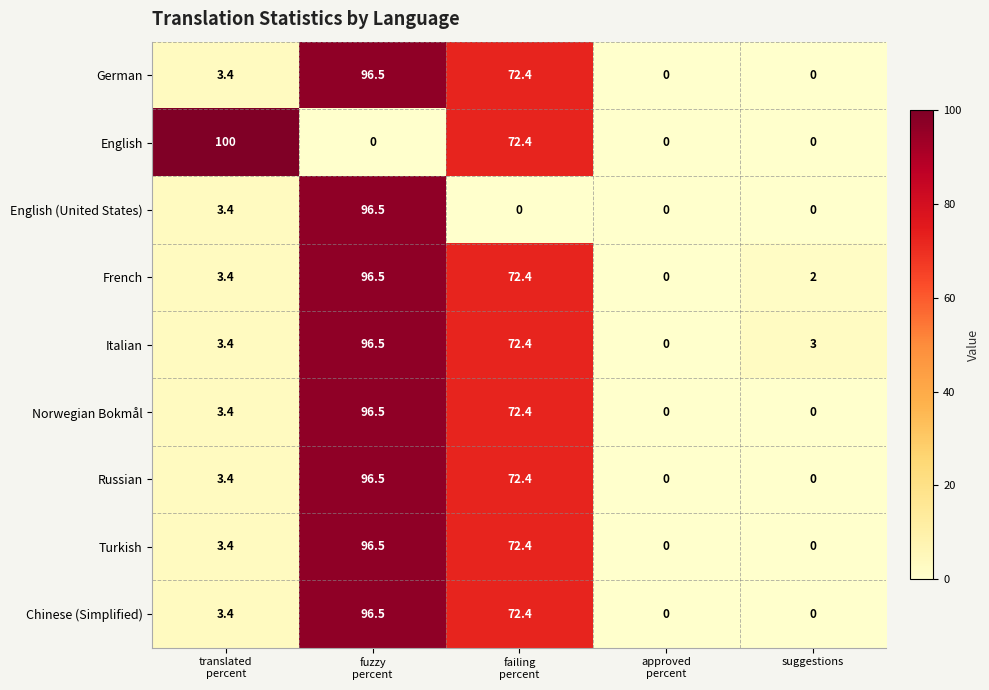

Which series has the largest total across all categories?

Italian